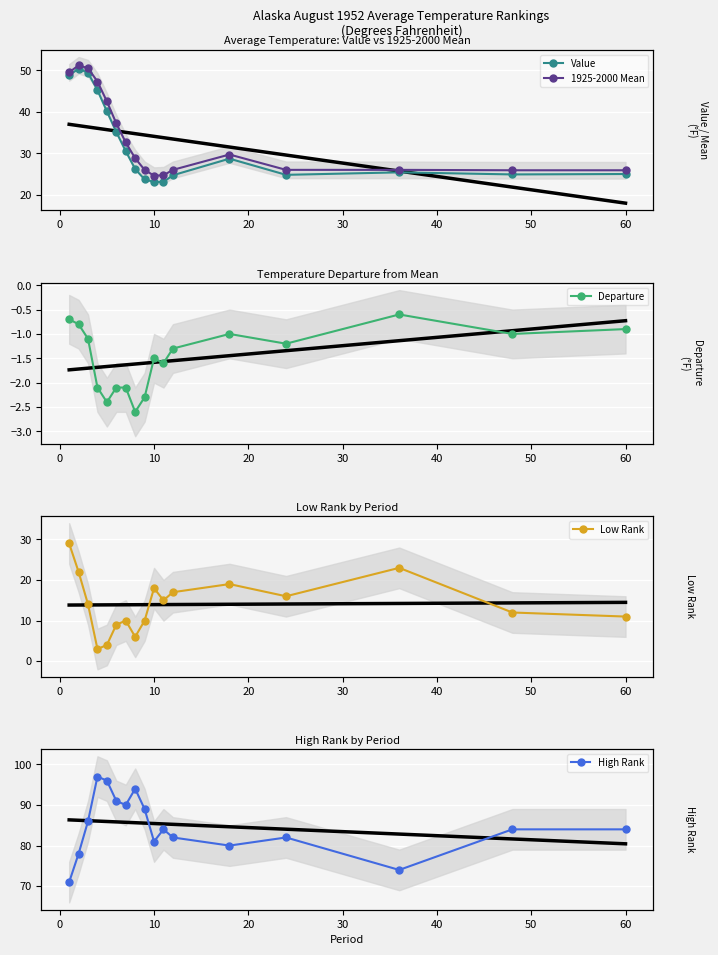

Which series changed the most between 20 and 16?

1925-2000 Mean